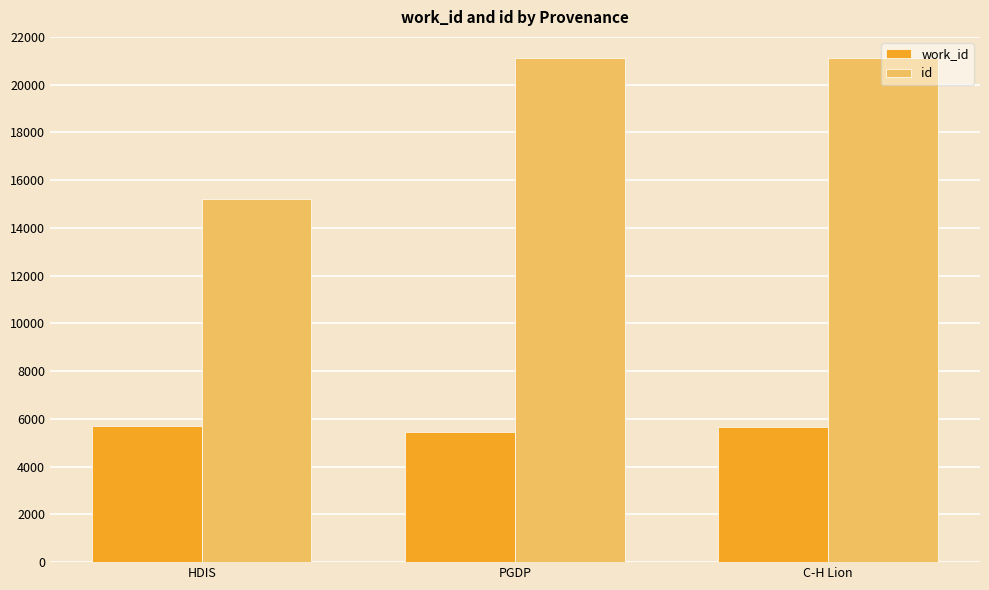

What is the minimum value shown in the chart?

5452